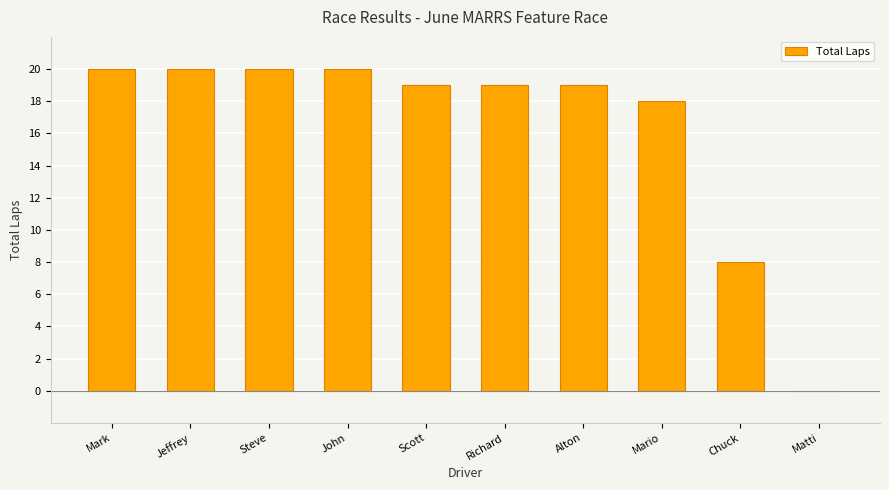

What is the change in value from Richard to Mario?

-1